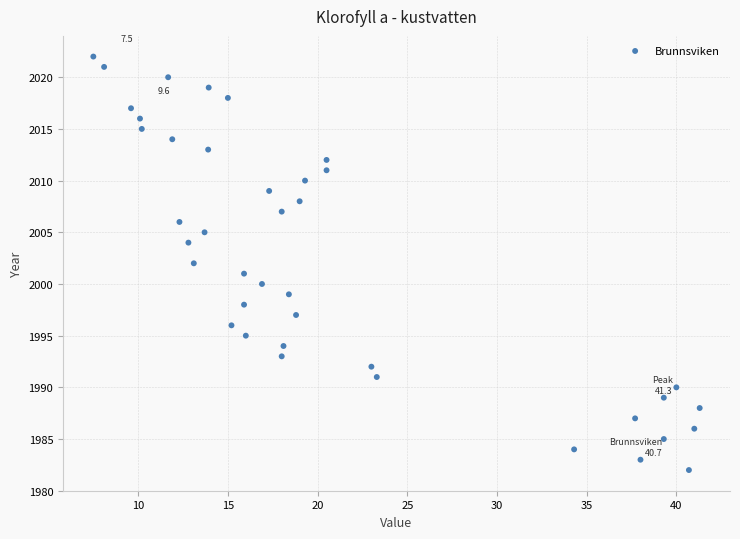

What is the range of Y values (max minus min)?

40